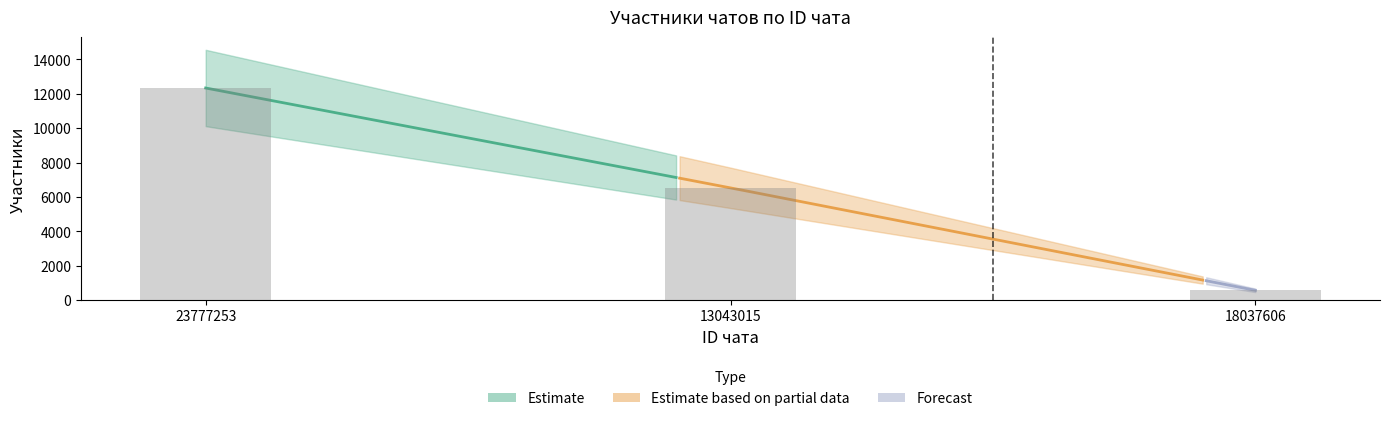

Are the bars horizontal?

No